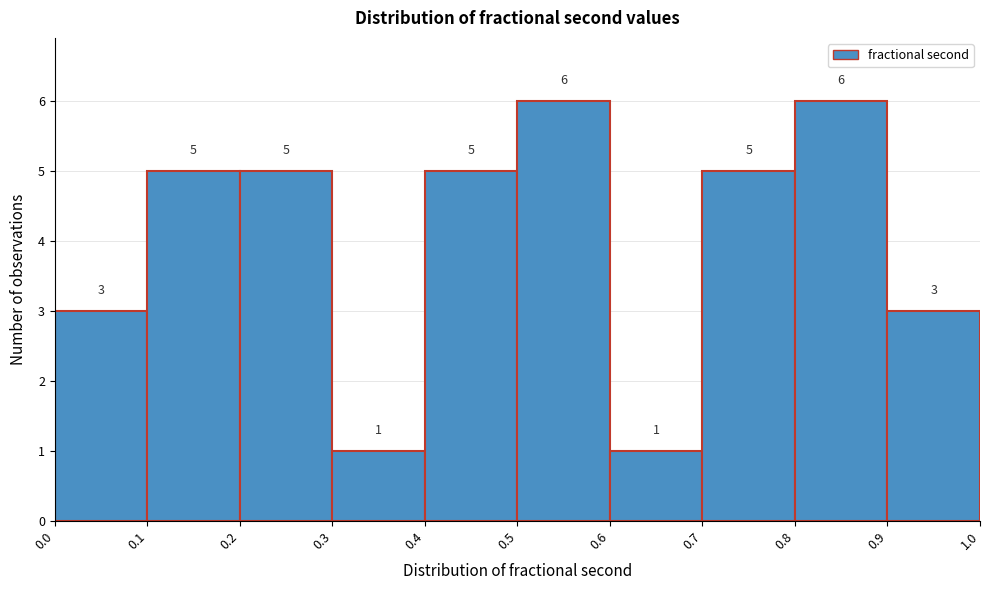

Reading left to right, transcribe this chart: for each bar, give the range it covers on the x-axis and its height.

0.0 to 0.1: 3
0.1 to 0.2: 5
0.2 to 0.3: 5
0.3 to 0.4: 1
0.4 to 0.5: 5
0.5 to 0.6: 6
0.6 to 0.7: 1
0.7 to 0.8: 5
0.8 to 0.9: 6
0.9 to 1.0: 3